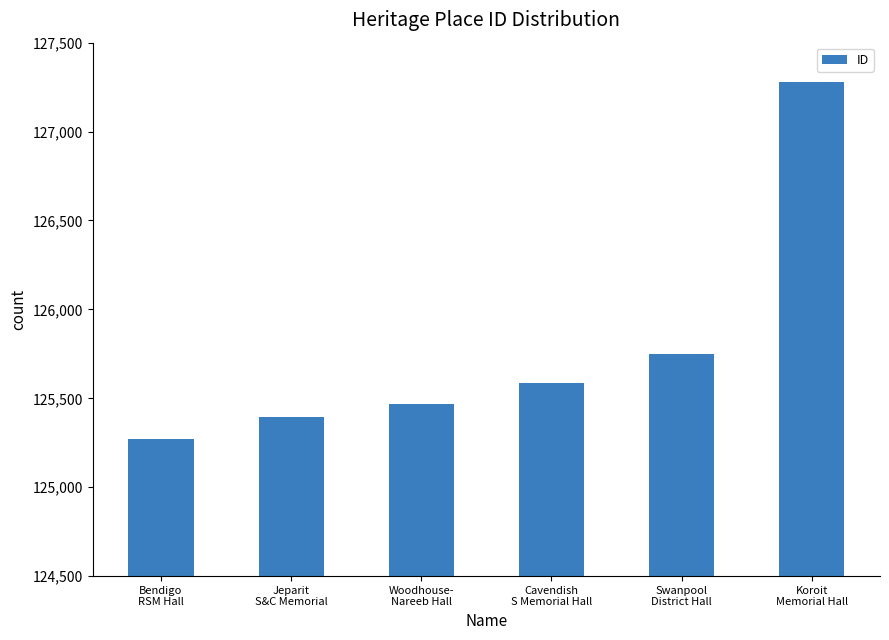

What is the value of the 3rd bar from the left?

125467